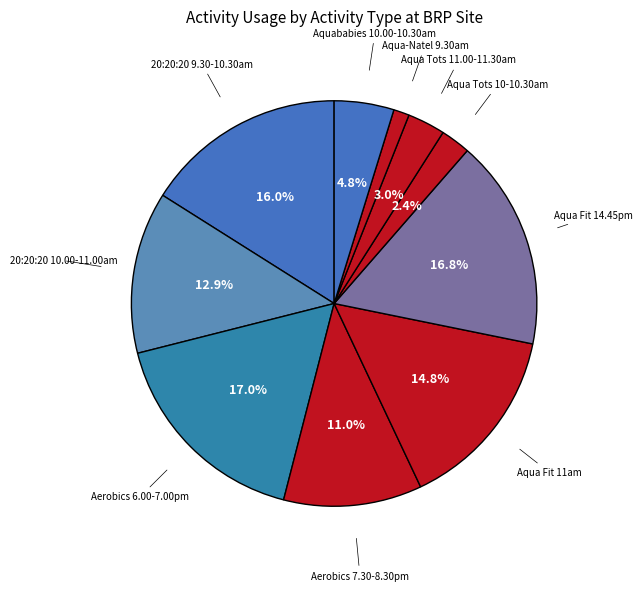

How many segments does this pie chart have?

10